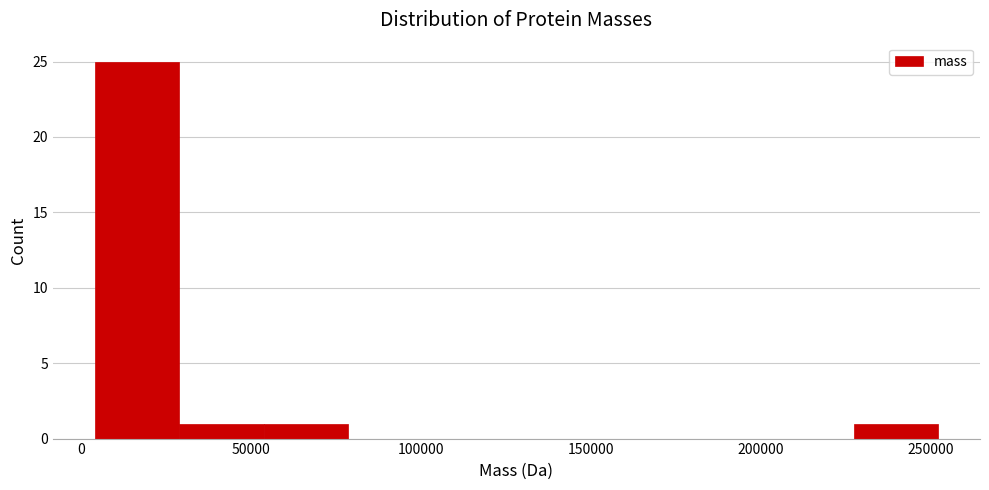

Reading left to right, list every bar in this chart as the range it spans on the x-axis followed by its height. Neither the bar edges nor the heights are printed on the chart, so give them approximately, as read against the axes.

5000 to 30000: 25
30000 to 55000: 1
55000 to 80000: 1
80000 to 105000: 0
105000 to 130000: 0
130000 to 155000: 0
155000 to 180000: 0
180000 to 200000: 0
200000 to 225000: 0
225000 to 250000: 1